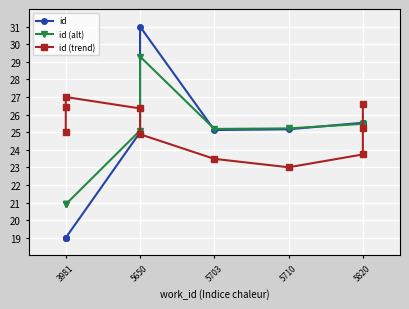

Which category has the lowest value in the id (alt) series?

3981